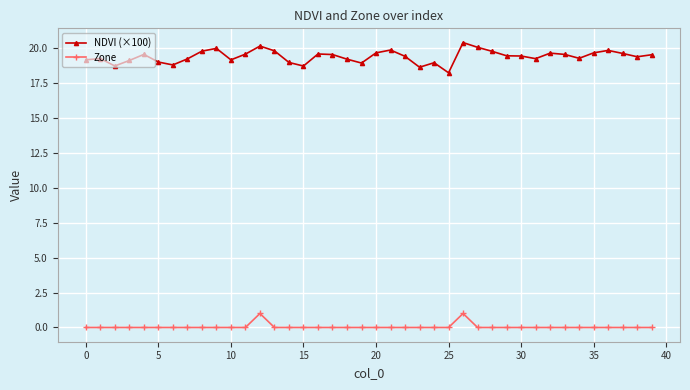

How many categories are shown in the chart?

40